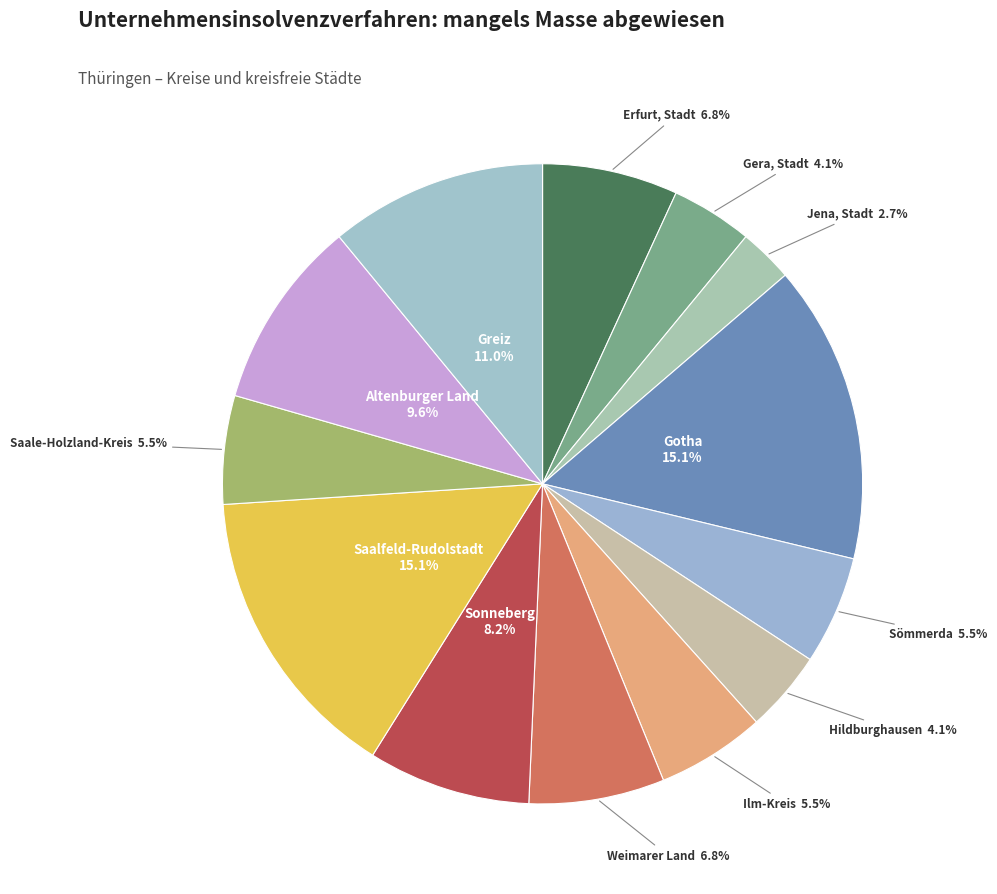

The Erfurt, Stadt slice represents 7% of the pie. True or false?

True